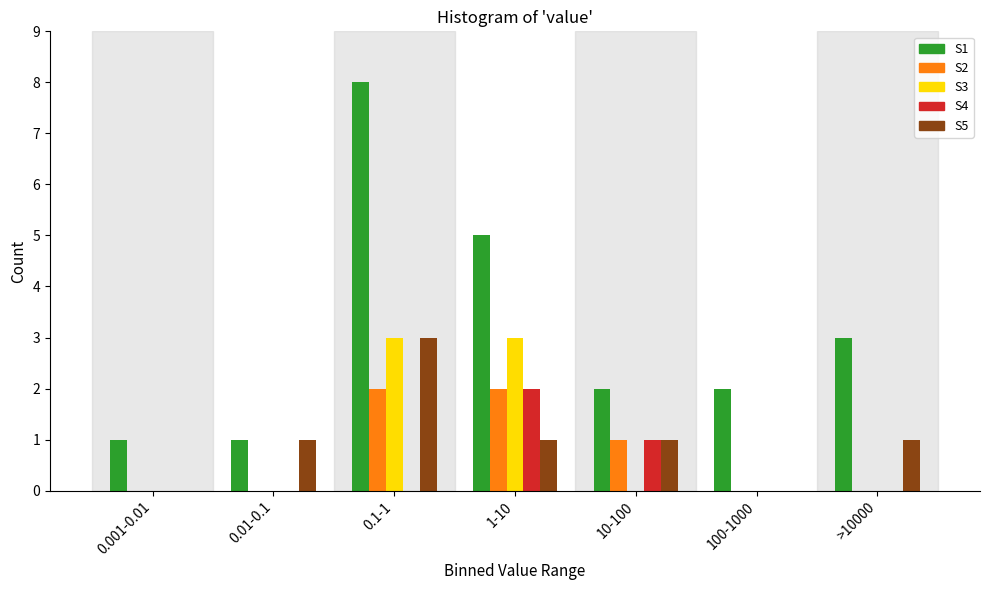

Which series has the largest total across all categories?

S1